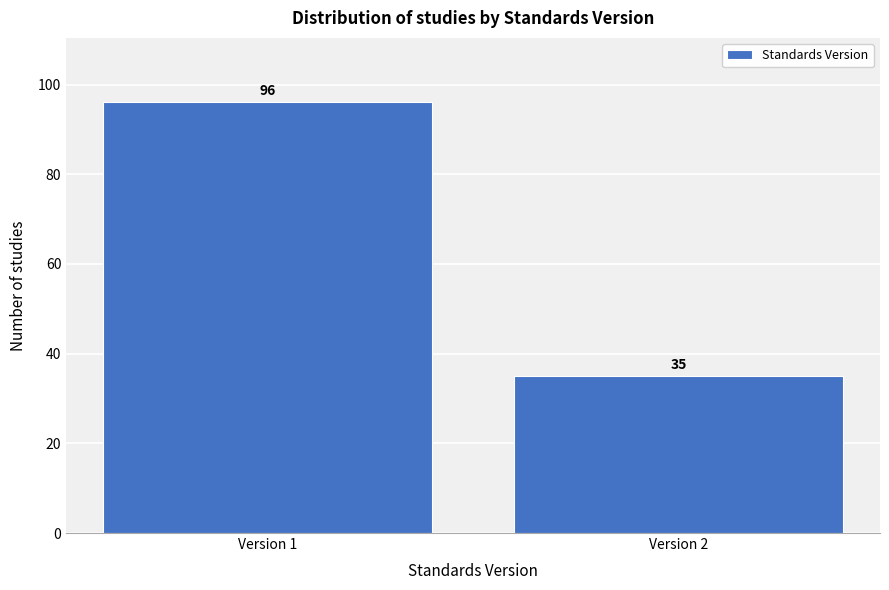

Reading left to right, what are all the values shown in this chart?

96	35